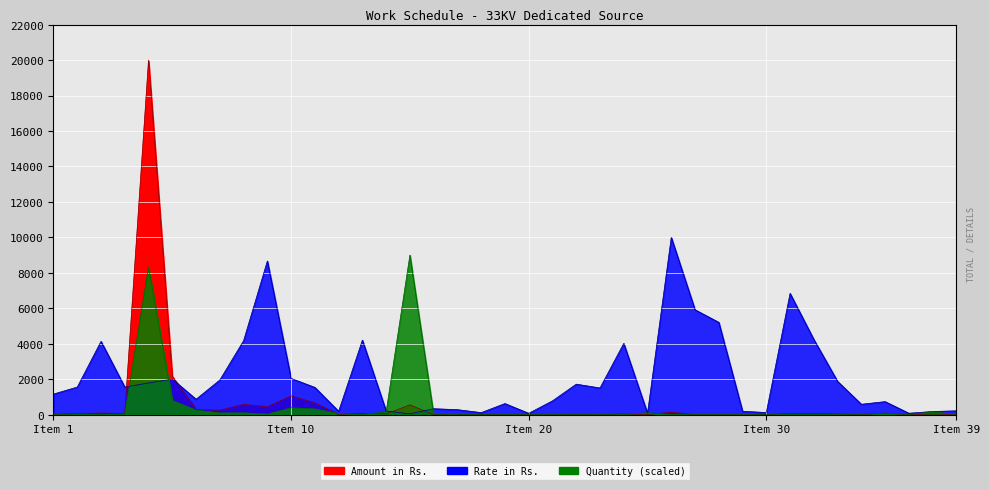

Is it true that Amount in Rs. equals 3.5 at 28?

False